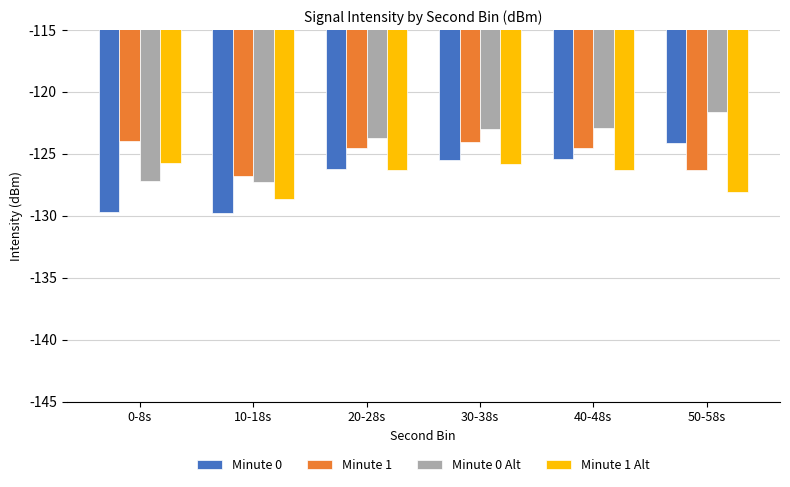

What is the spread (max minus min) of values at 20-28s?

2.6